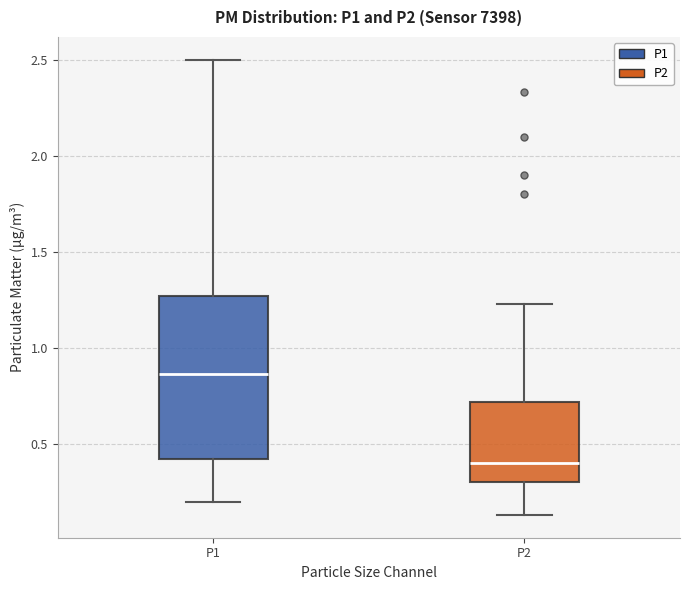

Reading left to right, read every box against the y-axis: the position of its median line, the range the box covers, and the ends of its whiskers. The values are not printed on the chart, so give them approximately, as read against the axis.

P1: median 0.85, box 0.40 to 1.25, whiskers 0.20 to 2.50
P2: median 0.40, box 0.30 to 0.70, whiskers 0.15 to 1.25